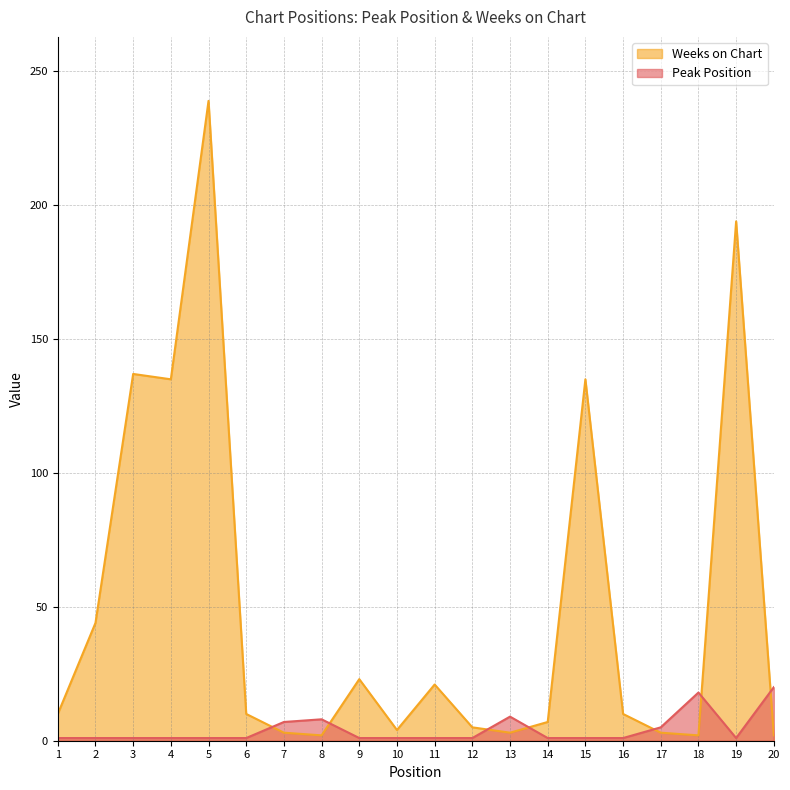

Reading right to left, transcribe all the data shown in this chart.

Peak Position: 20=20	19=1	18=18	17=5	16=1	15=1	14=1	13=9	12=1	11=1	10=1	9=1	8=8	7=7	6=1	5=1	4=1	3=1	2=1	1=1
Weeks on Chart: 20=2	19=194	18=2	17=3	16=10	15=135	14=7	13=3	12=5	11=21	10=4	9=23	8=2	7=3	6=10	5=239	4=135	3=137	2=44	1=10